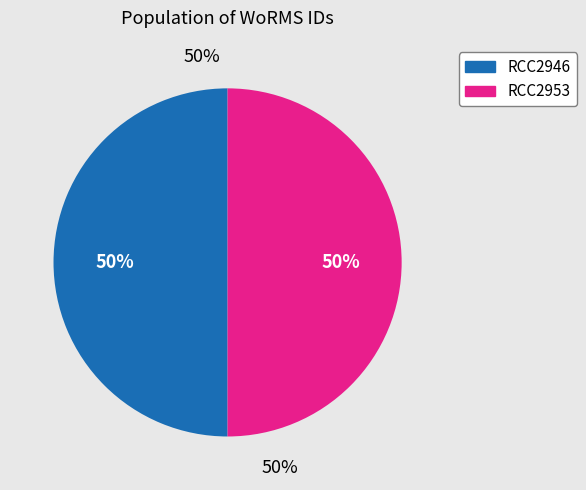

What percentage is NOT represented by RCC2946?

50.0%